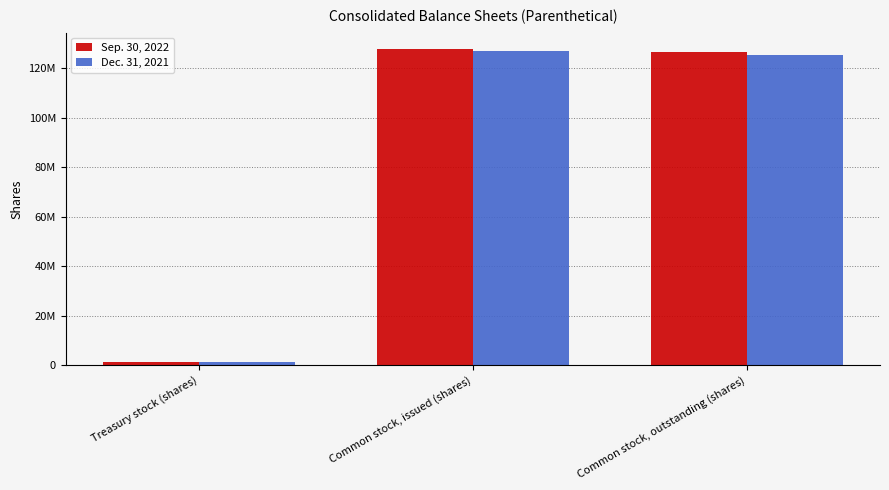

What is the label of the 3rd bar from the right?

Treasury stock (shares)